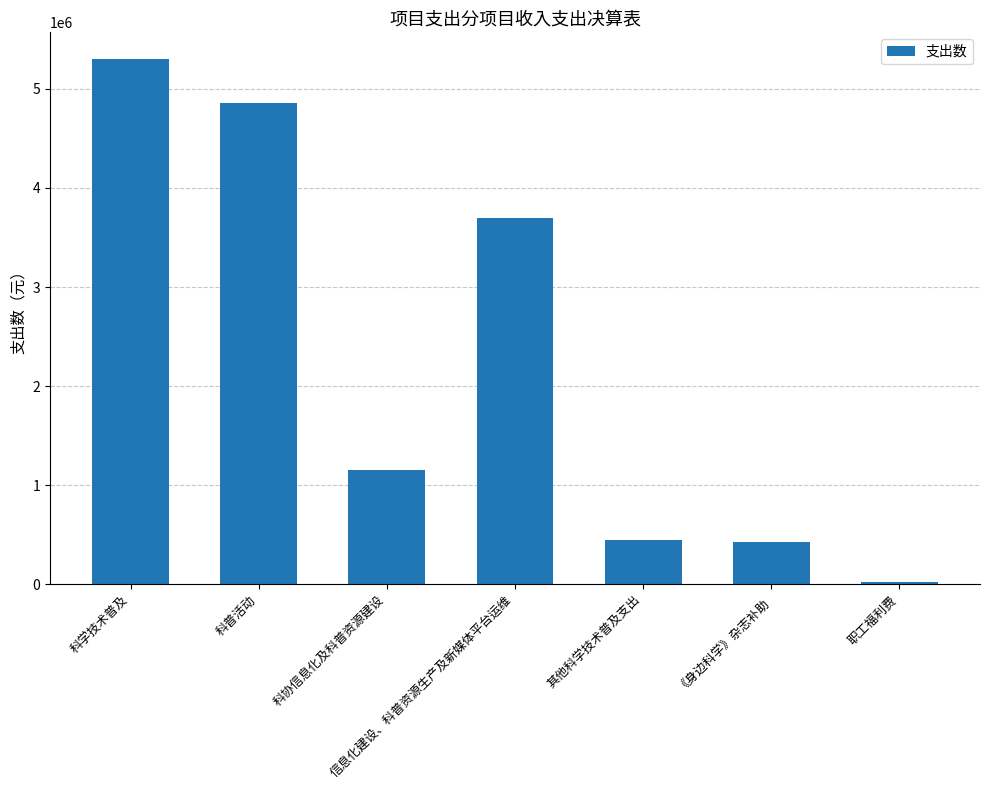

Where is the data nearest to the value 2662465?

信息化建设、科普资源生产及新媒体平台运维